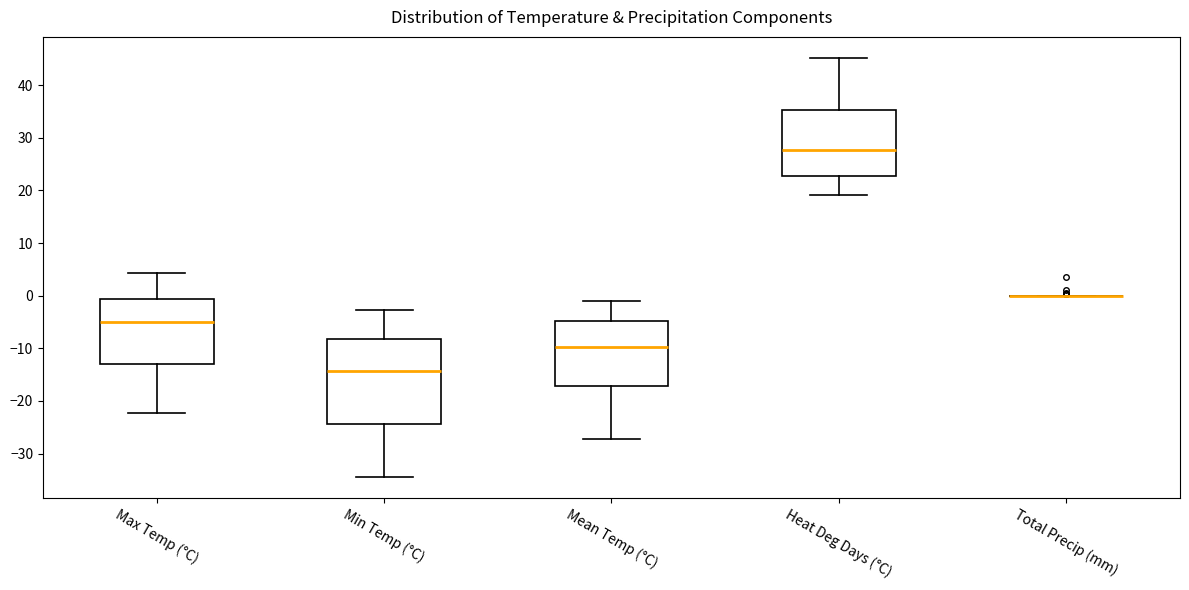

Where does the upper whisker of the box for Max Temp (°C) end on the y-axis? The values are not printed on the chart, so give them approximately, as read against the axis.

4